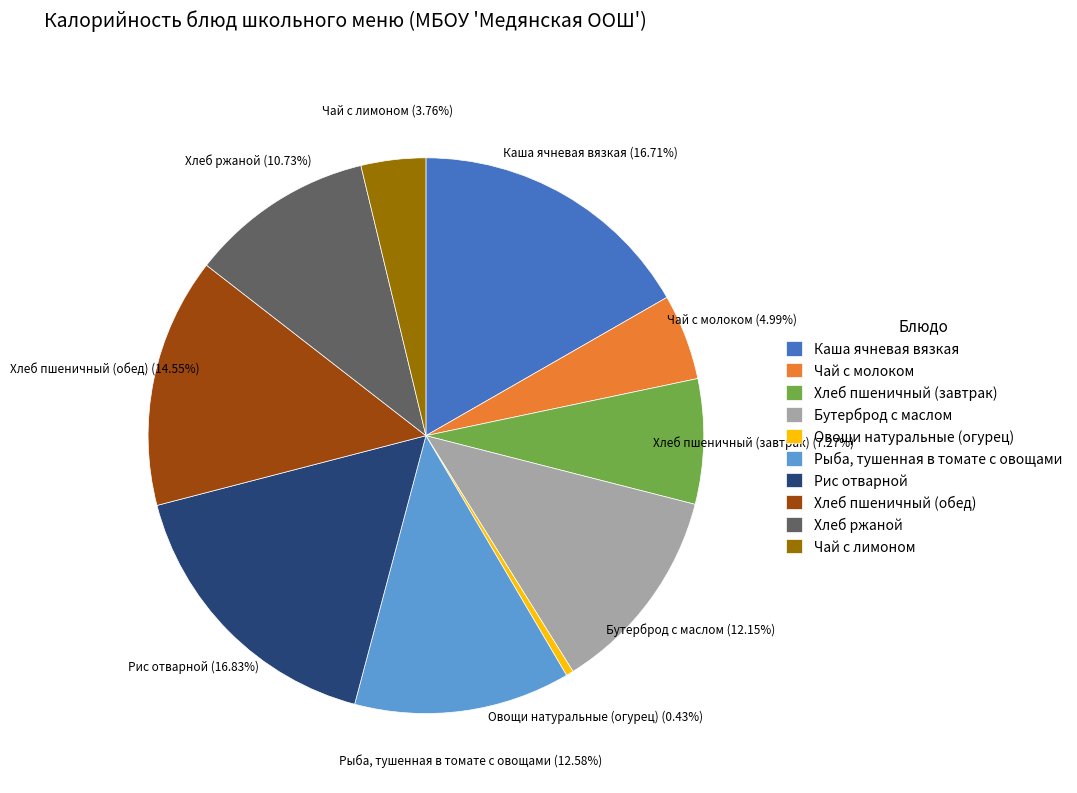

What portion of the pie excludes Рыба, тушенная в томате с овощами?

87.4%